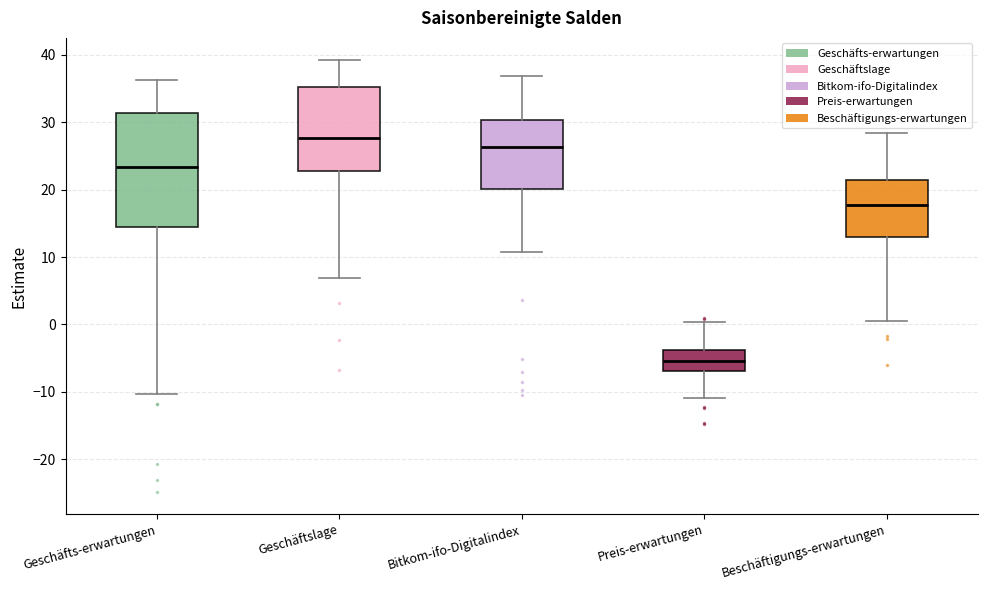

Reading left to right, read every box against the y-axis: the position of its median line, the range the box covers, and the ends of its whiskers. The values are not printed on the chart, so give them approximately, as read against the axis.

Geschäfts-erwartungen: median 23, box 14 to 31, whiskers -10 to 36
Geschäftslage: median 28, box 23 to 35, whiskers 7 to 39
Bitkom-ifo-Digitalindex: median 26, box 20 to 30, whiskers 11 to 37
Preis-erwartungen: median -5, box -7 to -4, whiskers -11 to 0
Beschäftigungs-erwartungen: median 18, box 13 to 21, whiskers 1 to 28